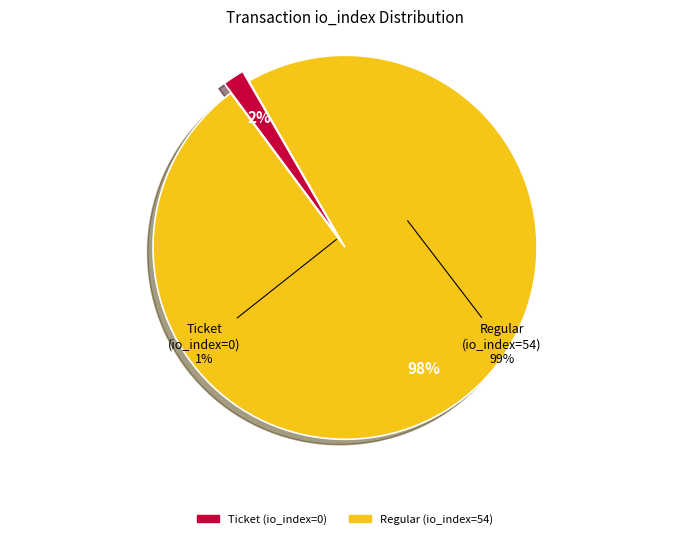

Which slice represents more than half of the pie?

Regular (io_index=54)